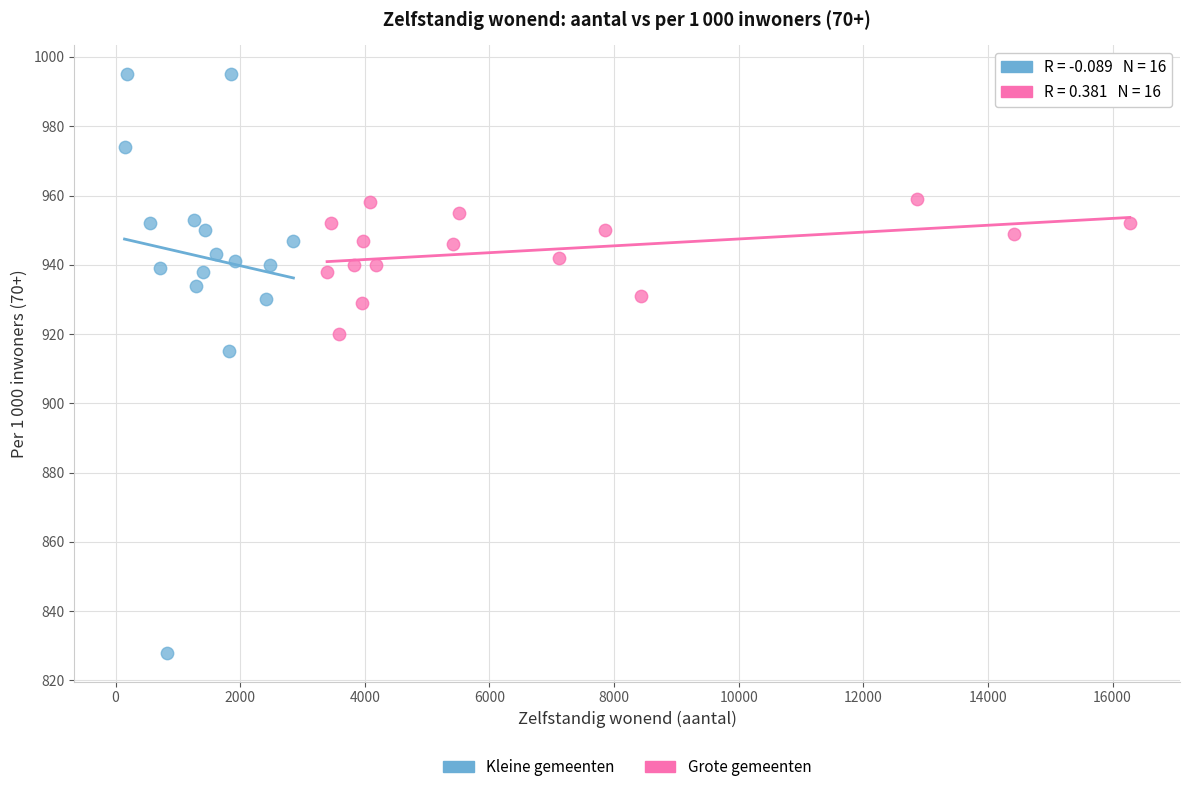

Which series has the largest Y range (max minus min)?

Kleine gemeenten